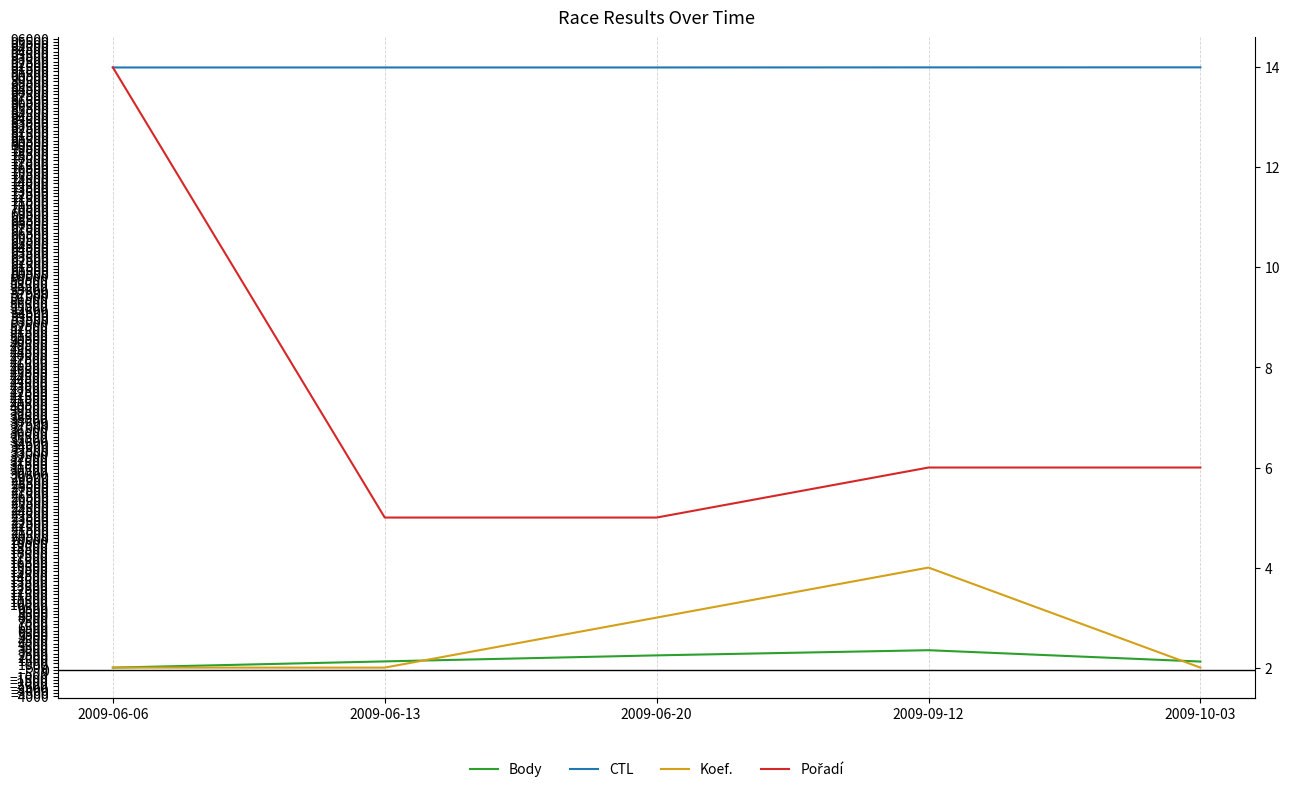

What is the sum of all CTL values?

458061